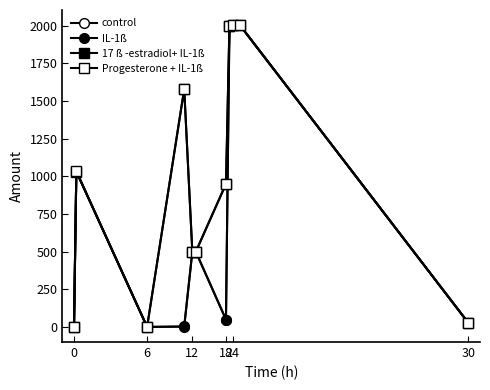

Count the number of categories in the chart.

11